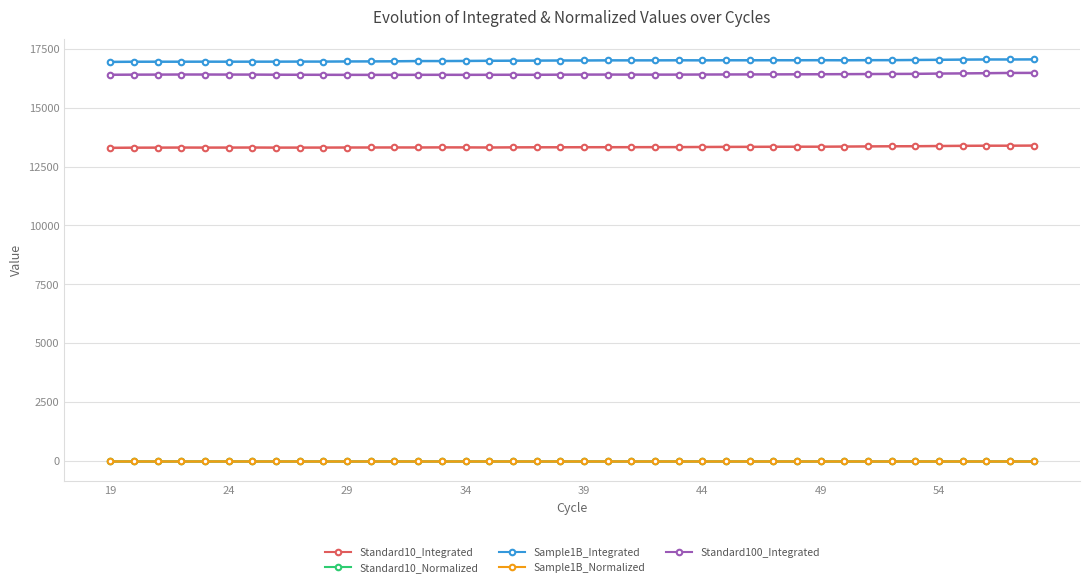

True or false: Standard100_Integrated and Sample1B_Normalized intersect in this chart.

False